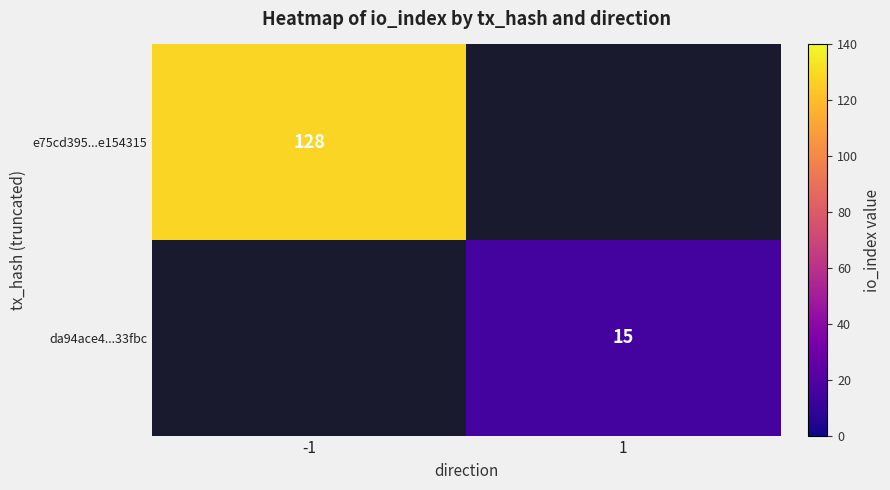

Is it true that e75cd395...e154315 equals 63 at -1?

False